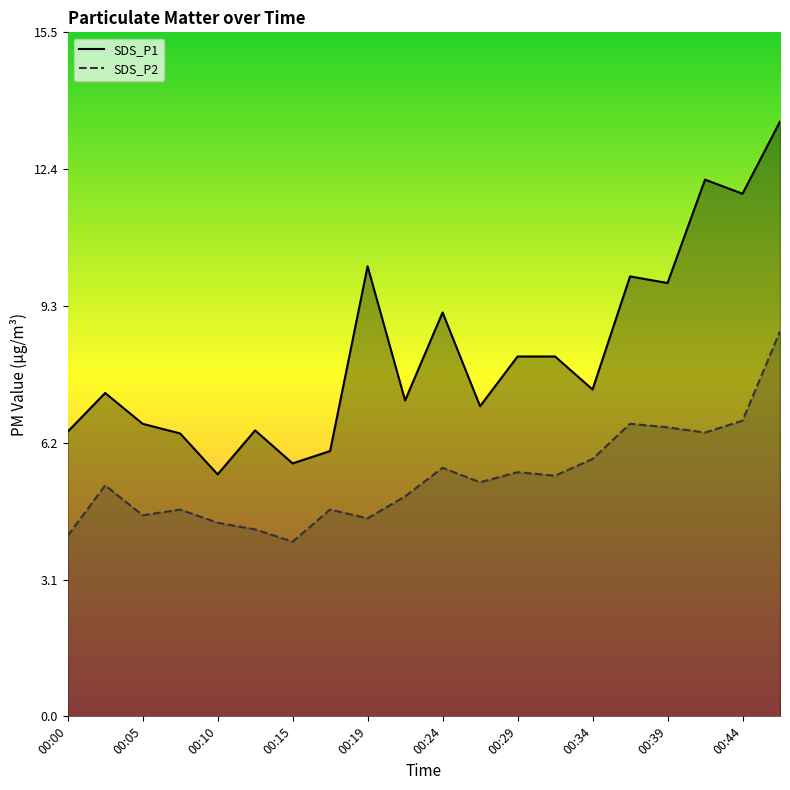

List the series in order of their overall mean, highest first.

SDS_P1, SDS_P2